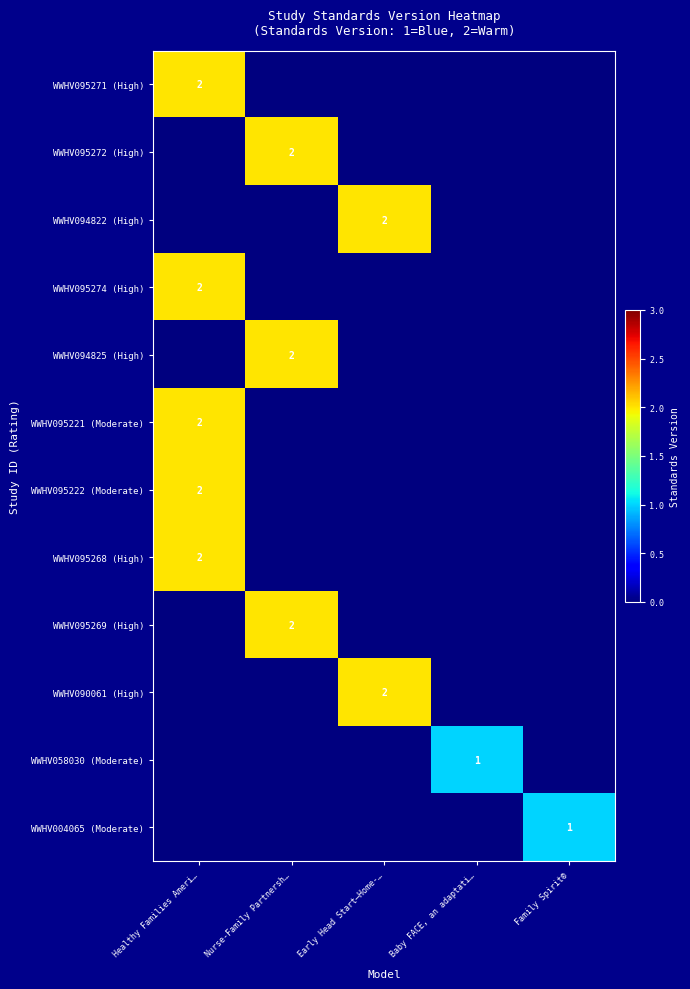

Is it true that WWHV095268 (High) equals 2 at Healthy Families Ameri…?

True